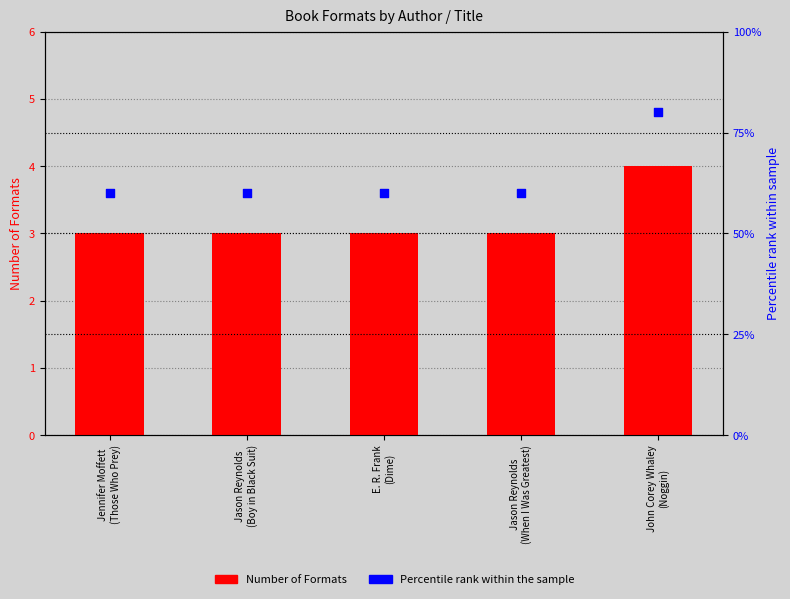

Which series contains the highest Y value?

Percentile rank